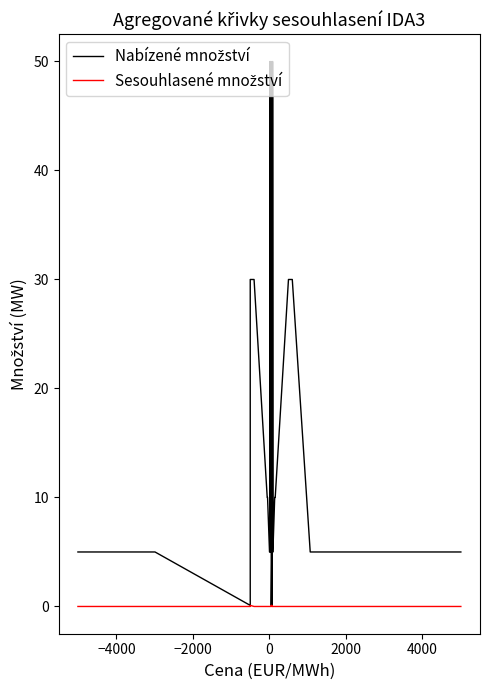

True or false: Sesouhlasené množství and Nabízené množství cross at least once.

False